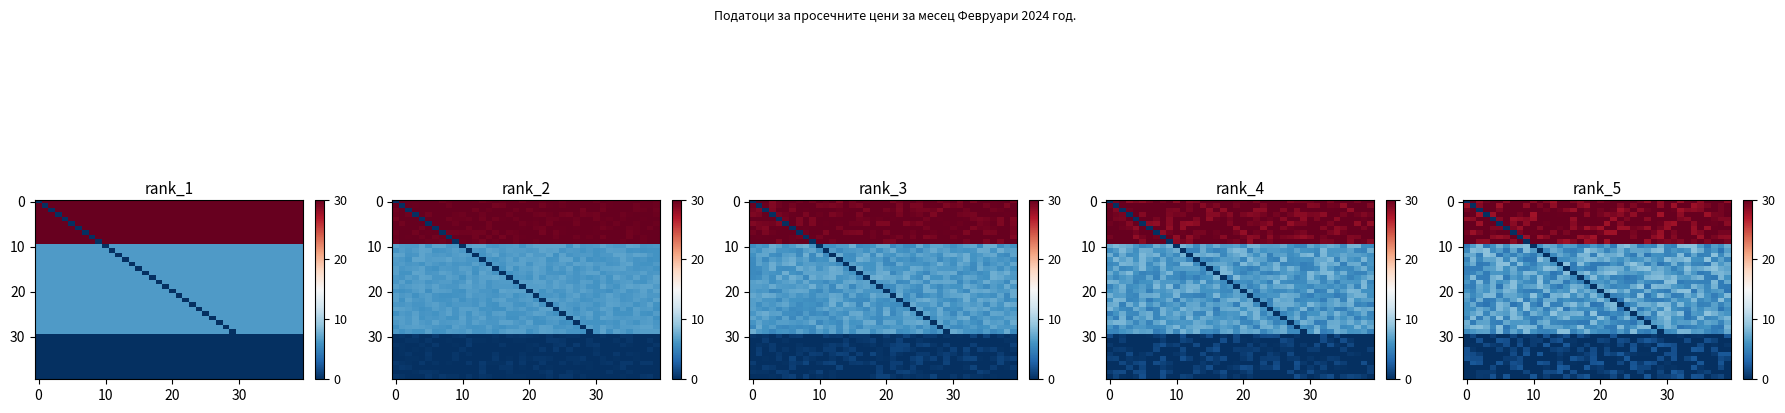

What is the spread (max minus min) of values at 30?

30.0